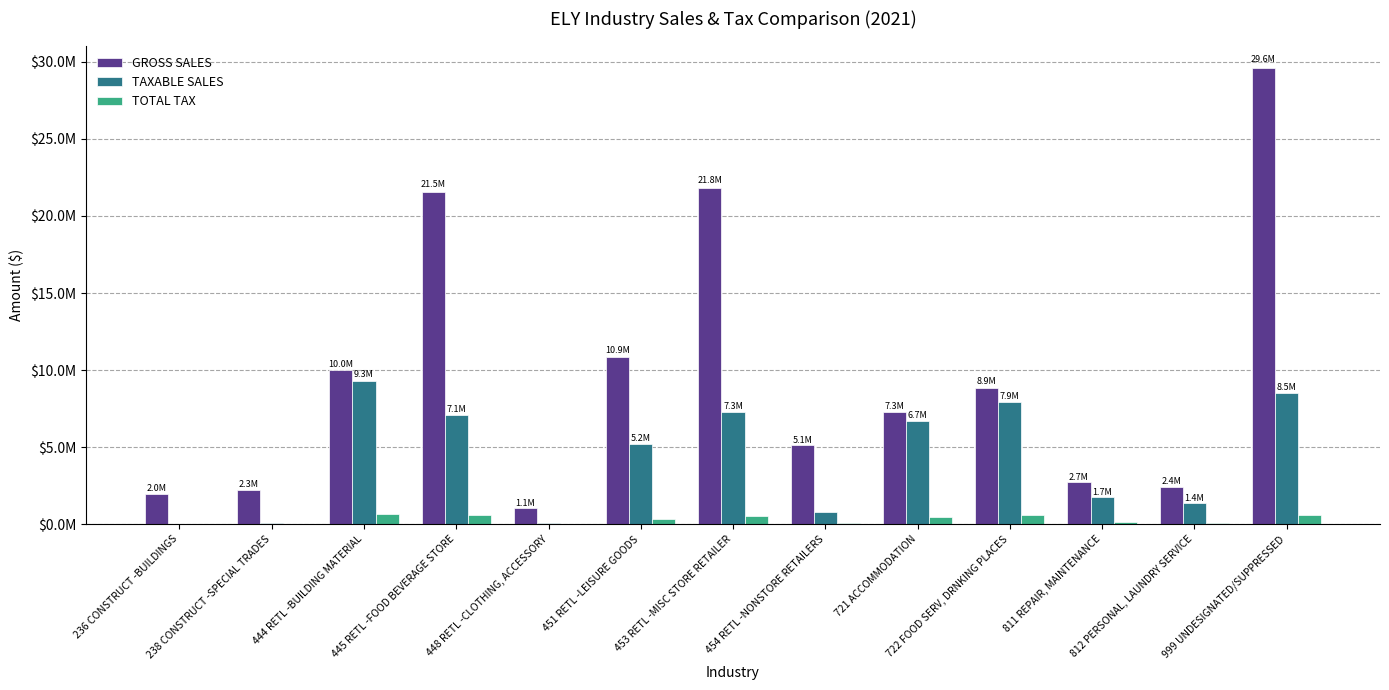

Which has a higher value, 236 CONSTRUCT -BUILDINGS or 448 RETL -CLOTHING, ACCESSORY?

236 CONSTRUCT -BUILDINGS